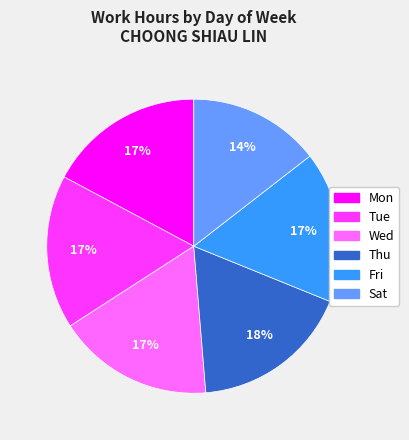

What percentage is the Tue slice, to the nearest percent?

17%